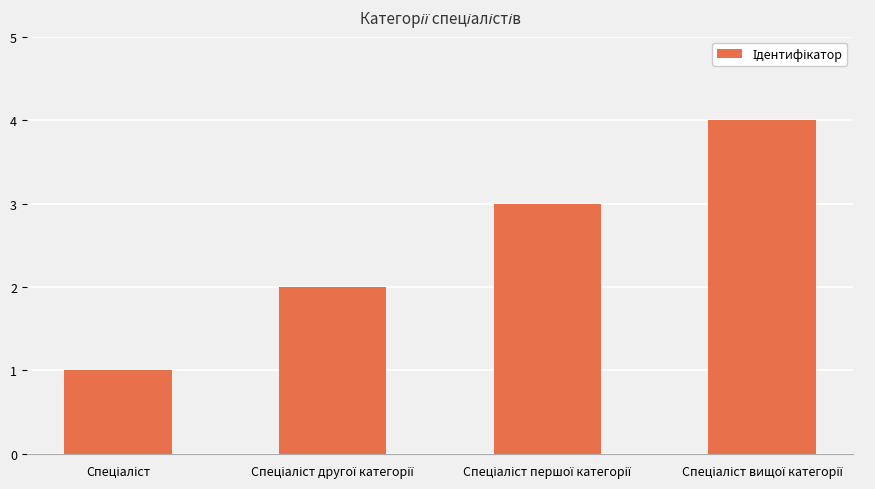

Reading right to left, list all the values displayed in this chart.

4	3	2	1